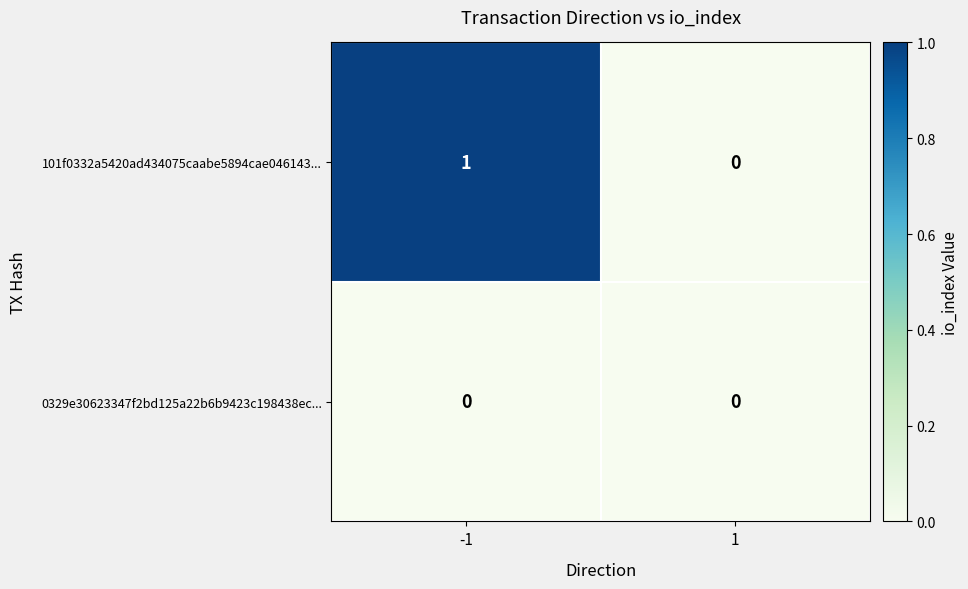

Rank the series at -1 from lowest to highest value.

0329e30623347f2bd125a22b6b9423c198438ec..., 101f0332a5420ad434075caabe5894cae046143...